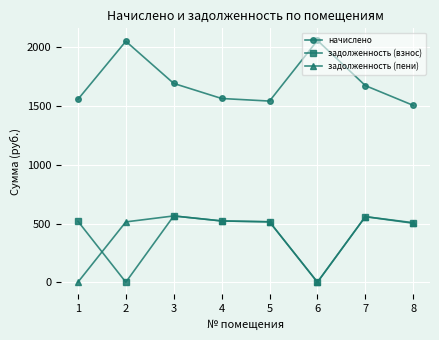

At 2, list the series in order from smallest to largest.

задолженность (взнос), задолженность (пени), начислено